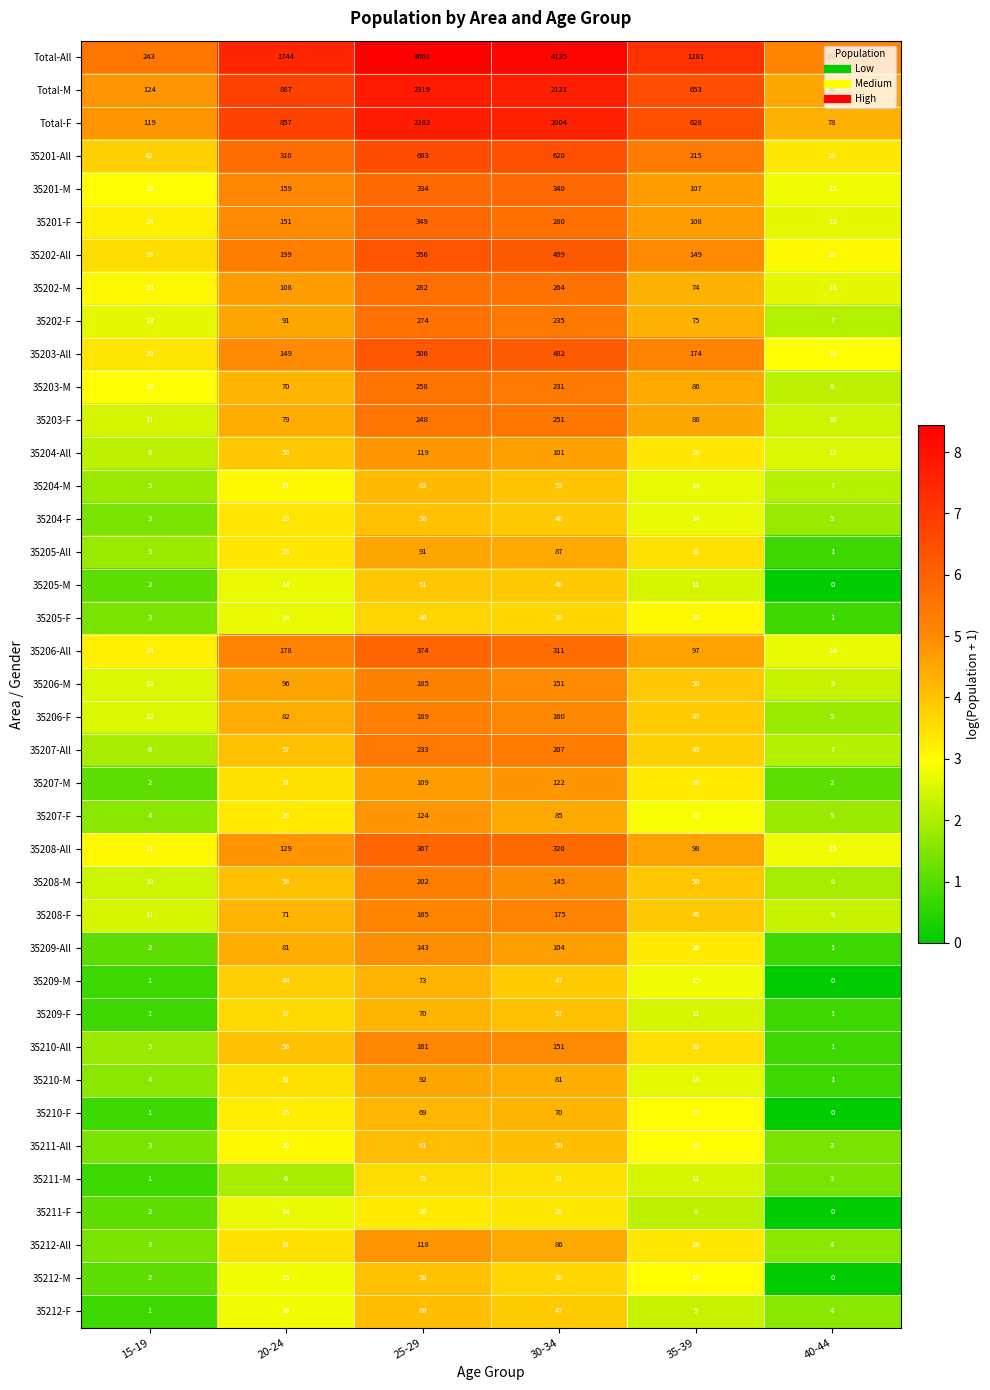

At which category does the chart reach its minimum across all series?

40-44